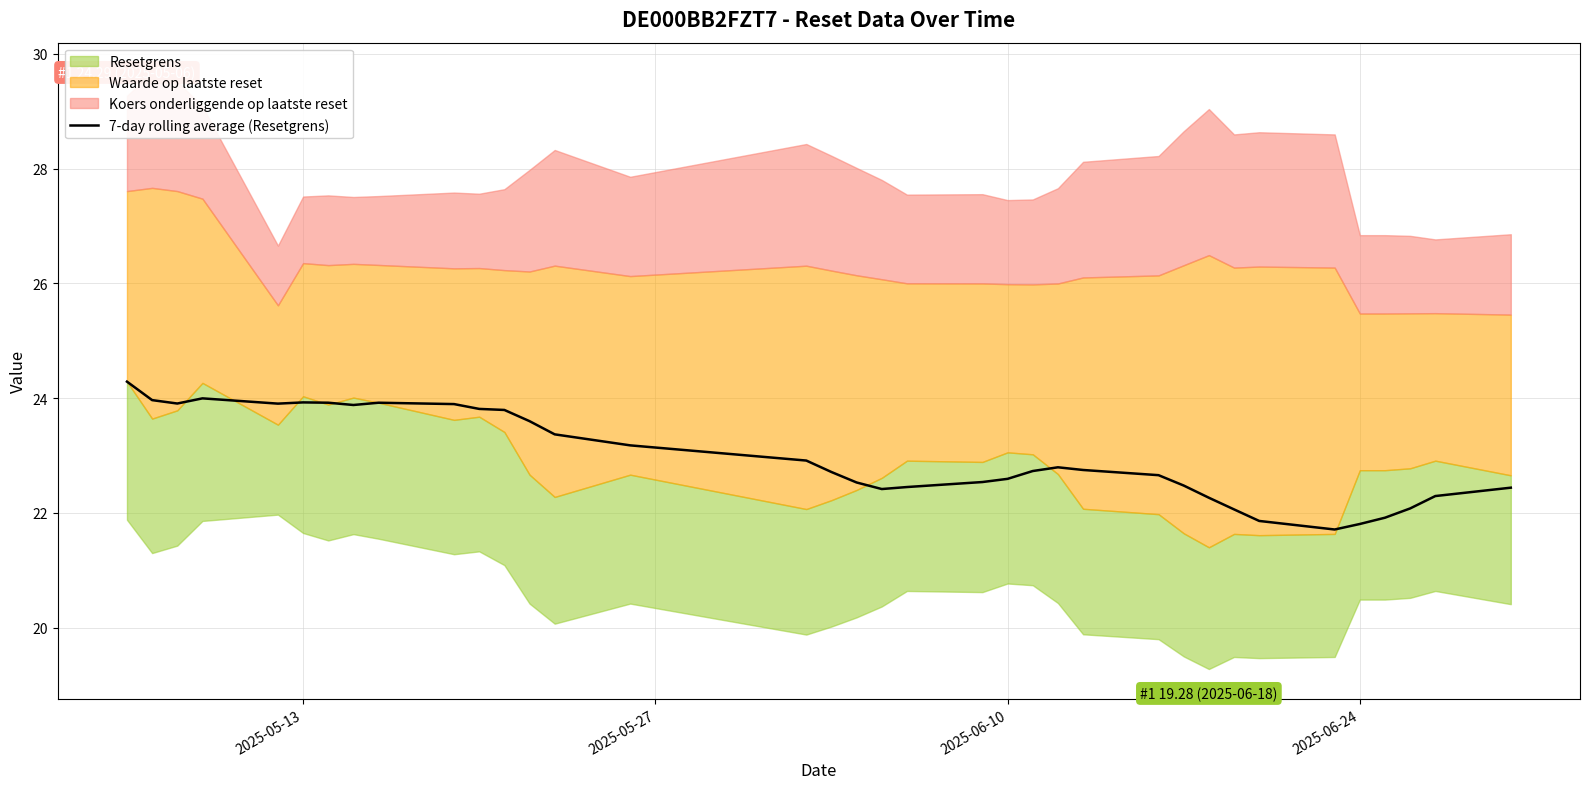

The value of 7-day rolling average (Resetgrens) at 2025-06-24 is 21.8. True or false?

True